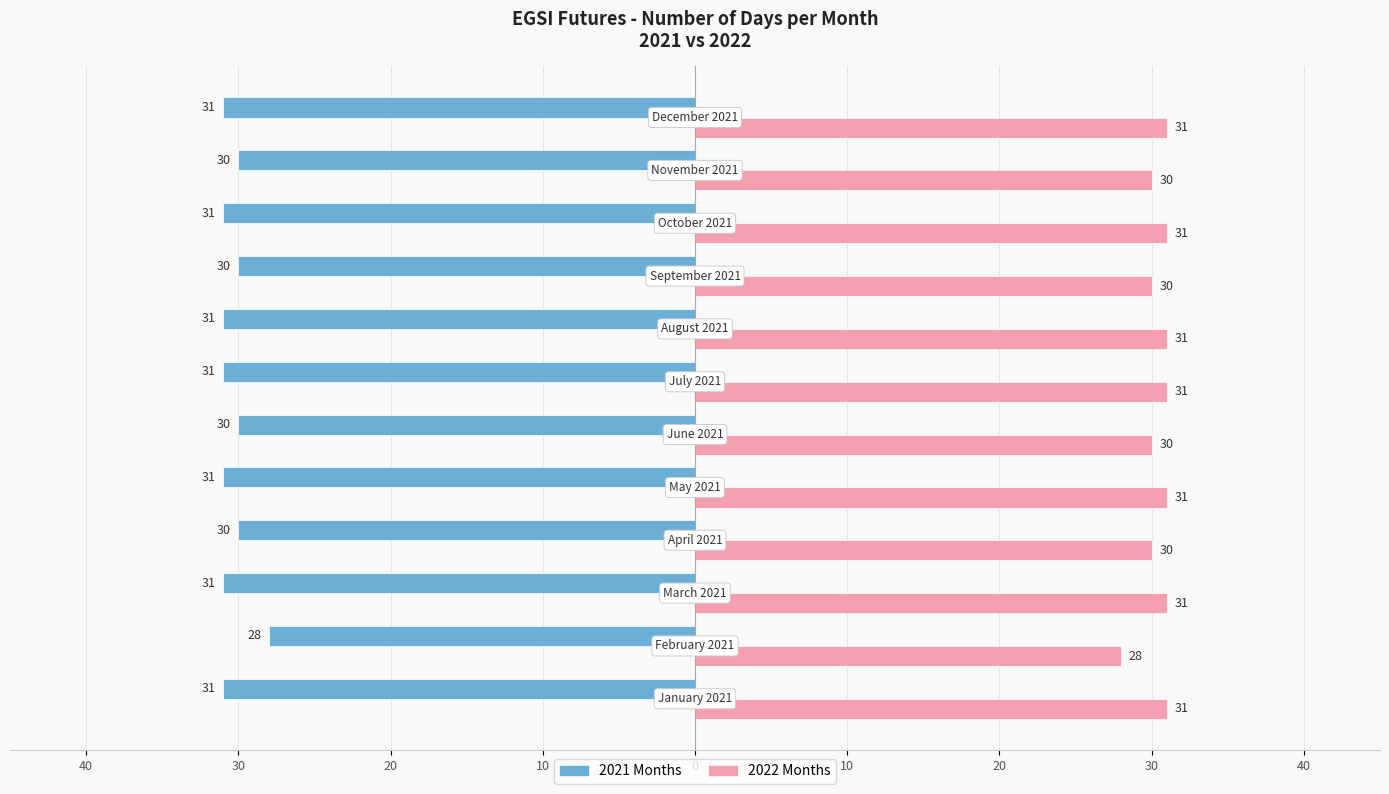

What are all the series names shown in the legend?

2021 Months, 2022 Months